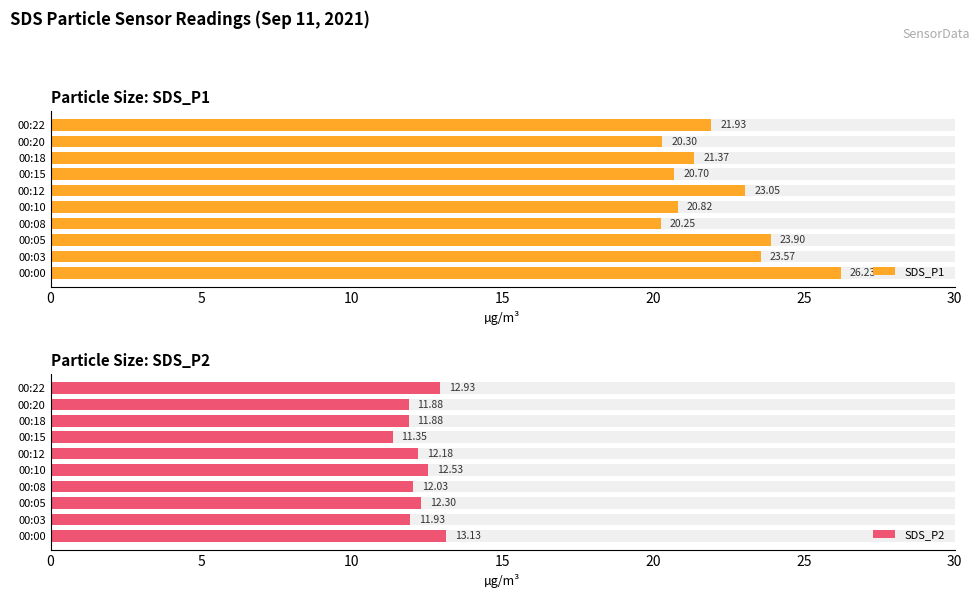

Reading left to right, extract all data points from this chart.

SDS_P1: 26.2	23.6	23.9	20.2	20.8	23.1	20.7	21.4	20.3	21.9
SDS_P2: 13.1	11.9	12.3	12.0	12.5	12.2	11.3	11.9	11.9	12.9